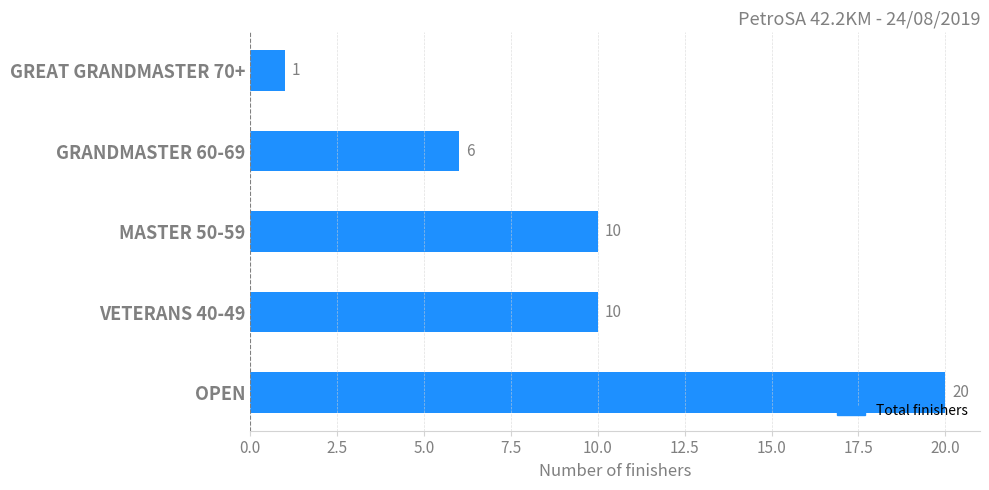

At which category does the chart reach its minimum across all series?

GREAT GRANDMASTER 70+